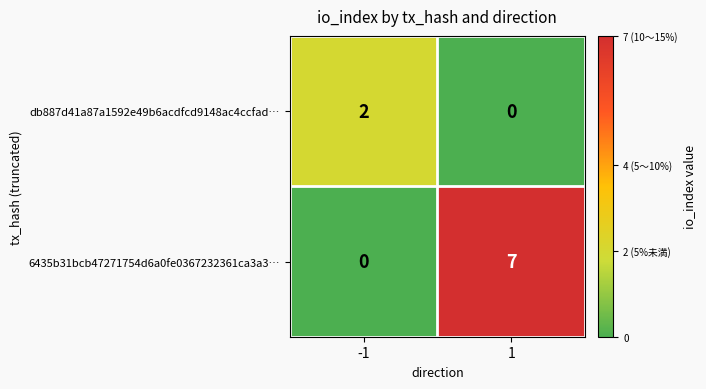

What is the sum of all 6435b31bcb47271754d6a0fe0367232361ca3a3… values?

7